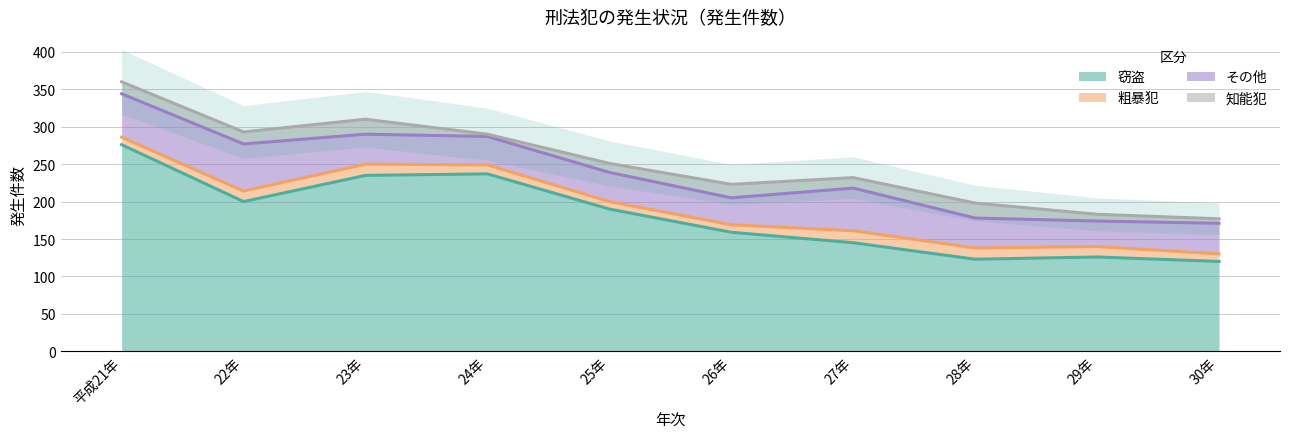

How many series are shown in this chart?

4